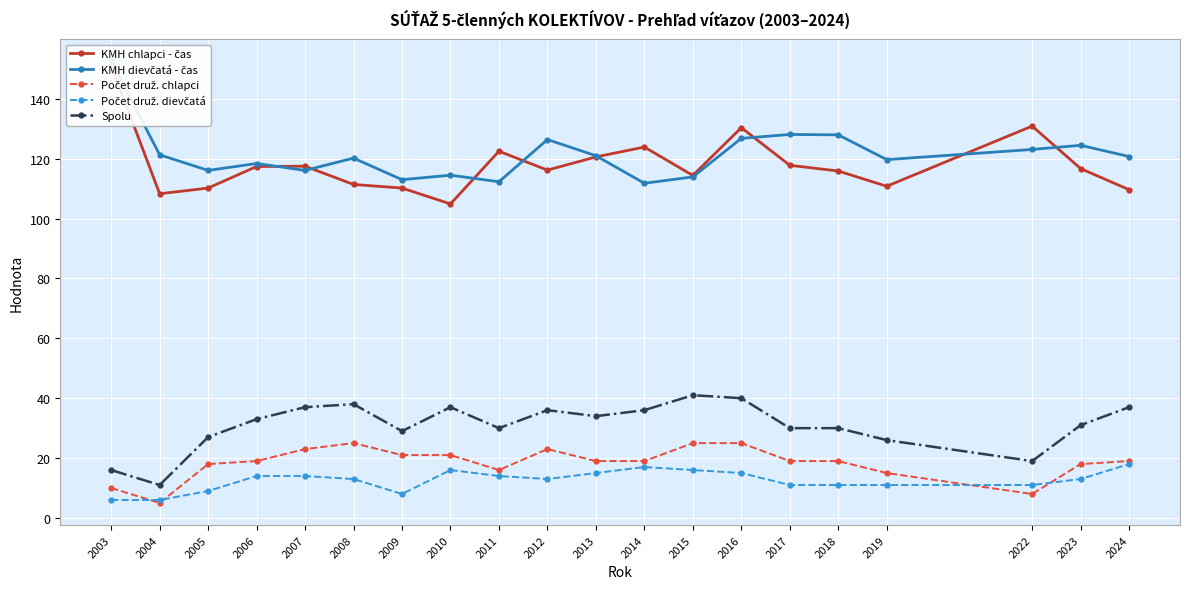

At 2004, list the series in order from largest to smallest.

KMH dievčatá - čas, KMH chlapci - čas, Spolu, Počet druž. dievčatá, Počet druž. chlapci